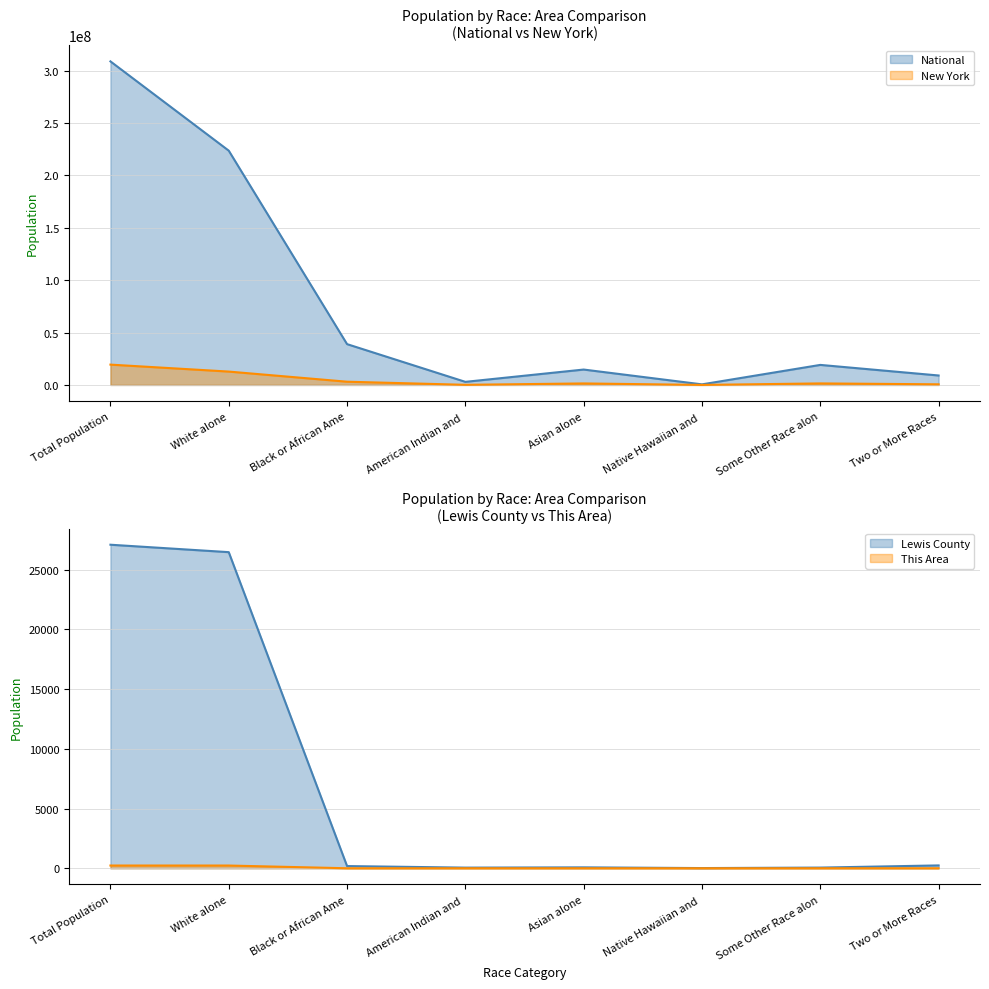

Which has a higher value, Asian alone or Native Hawaiian and?

Asian alone